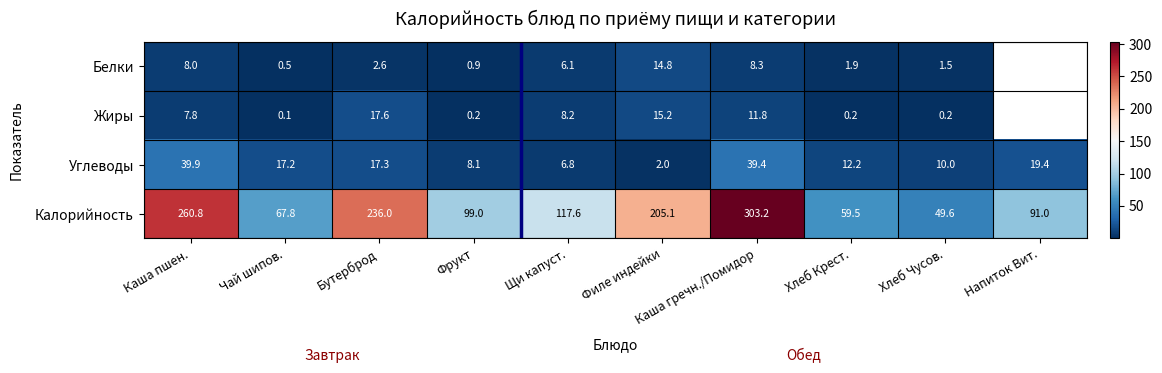

Is the value of Жиры at Каша гречн./Помидор greater than the value of Углеводы at Напиток Вит.?

No